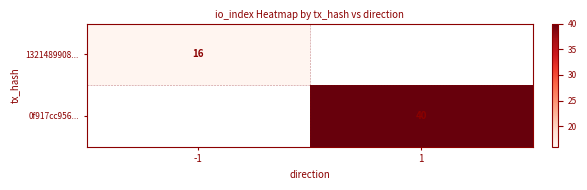

True or false: 1321489908... has a value of 16 at -1.

True